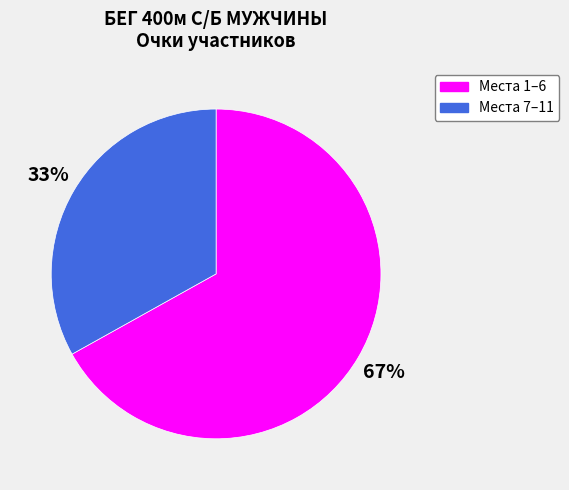

To the nearest percent, what is the difference between the largest and smallest slice percentages?

34%